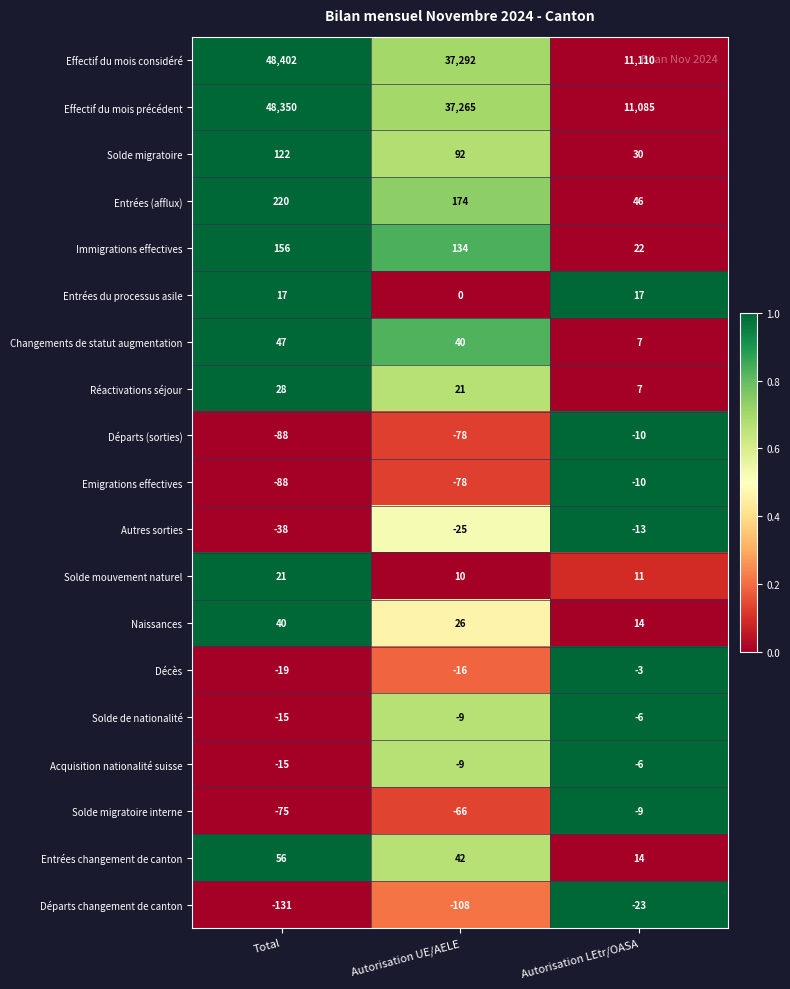

At which category does the chart reach its minimum across all series?

Total